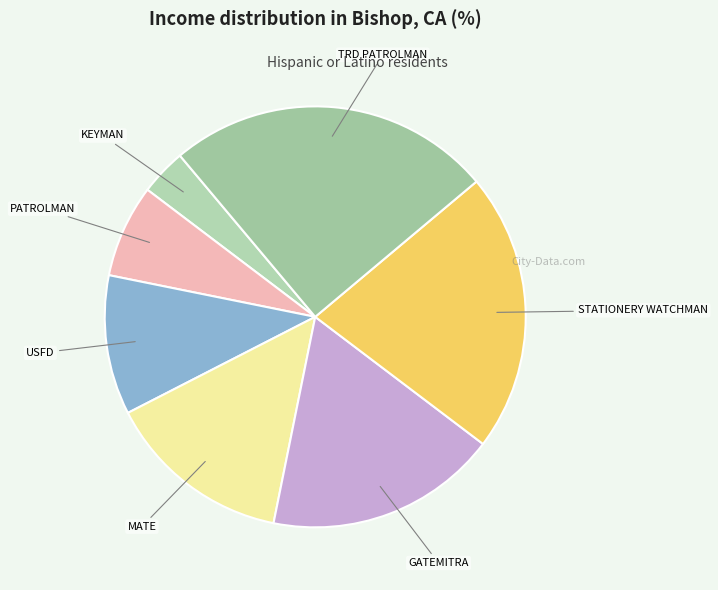

How many slices are in this pie chart?

7